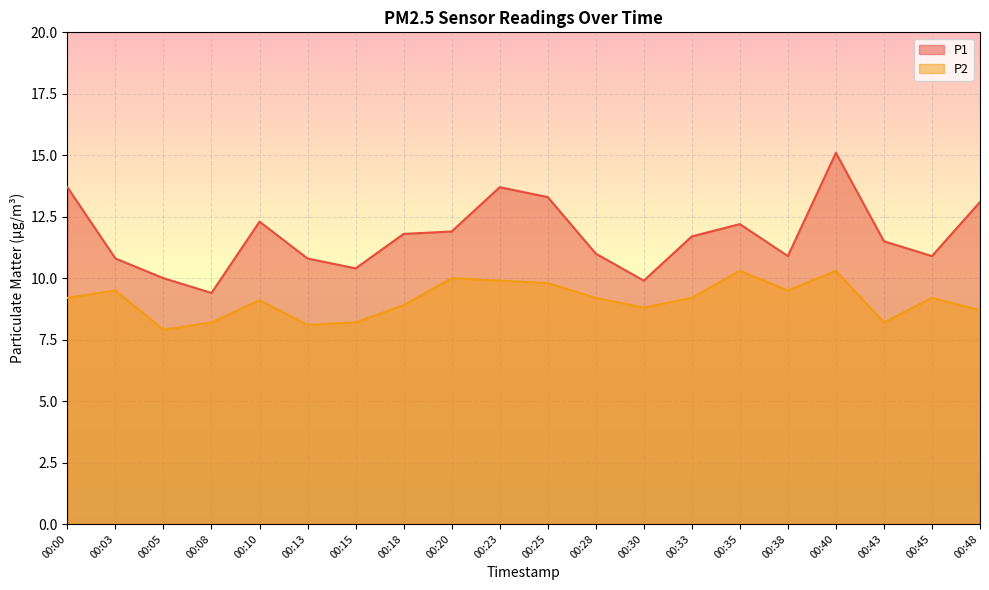

Where is P1 nearest to the value 12?

00:20